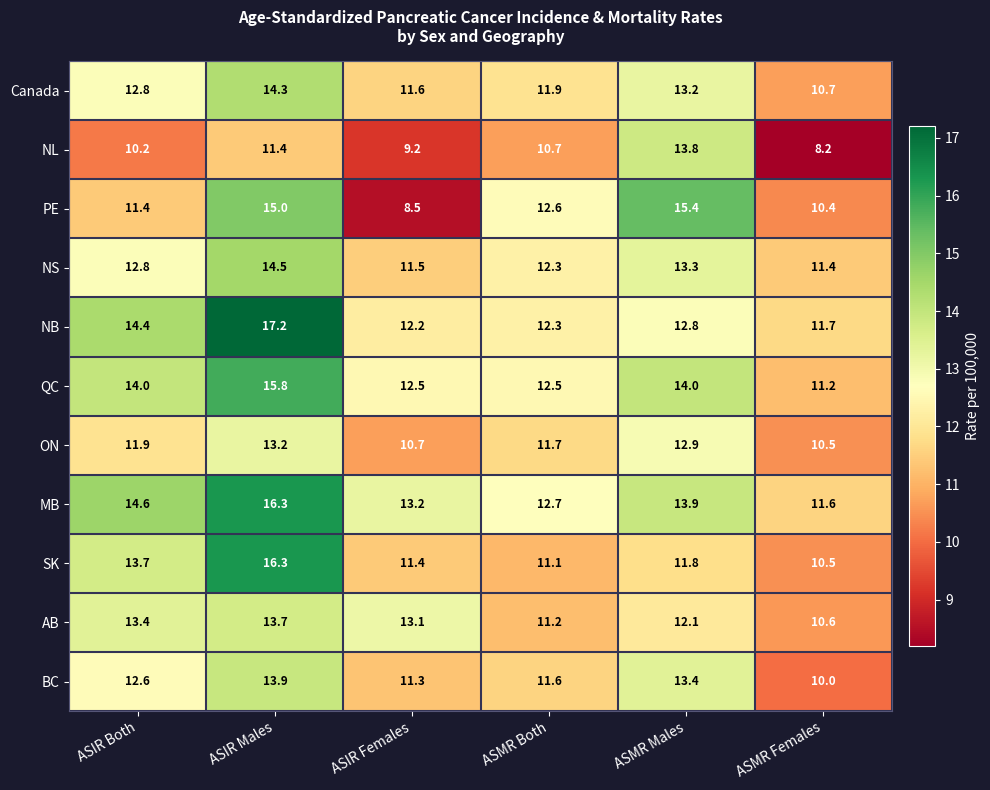

True or false: QC has a value of 7.9 at ASIR Both.

False